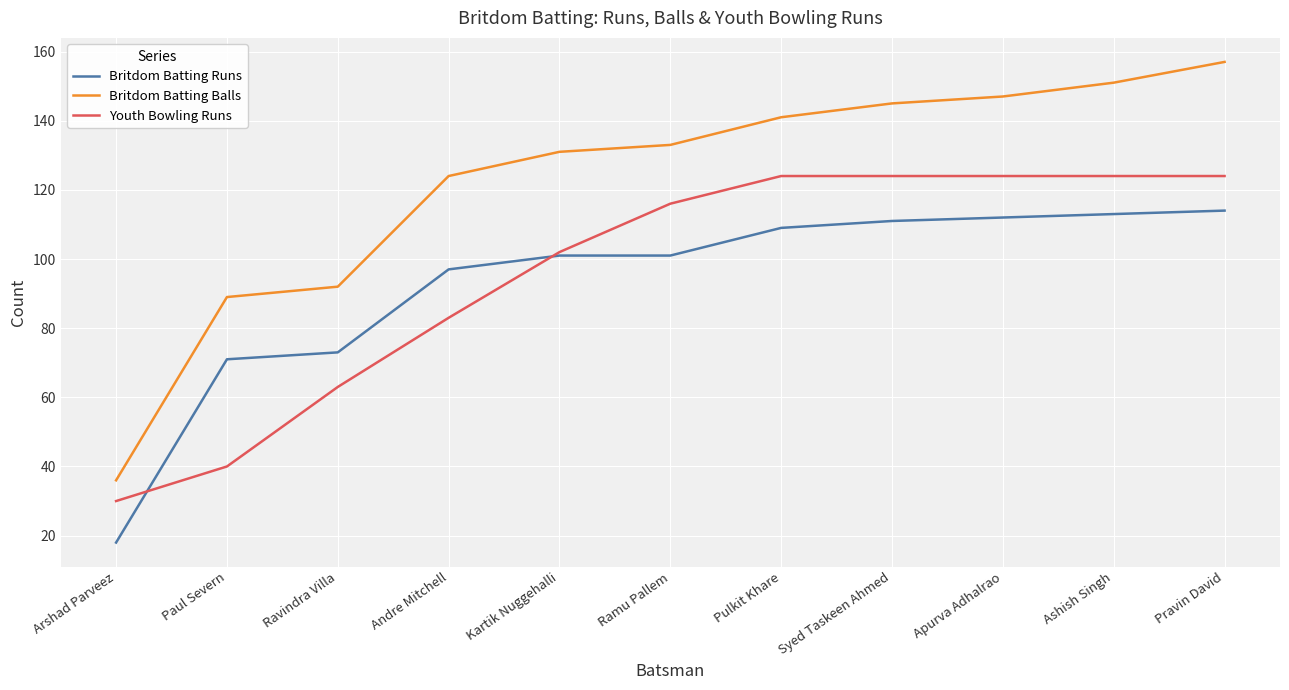

At which label does Britdom Batting Balls reach its peak?

Pravin David